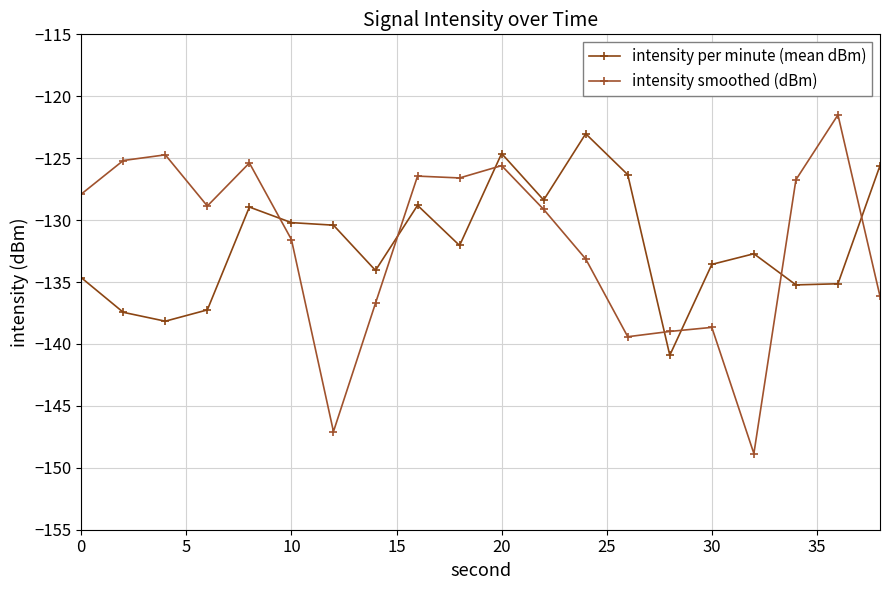

What is the difference between the maximum and second lowest values in the intensity per minute (mean dBm) series?

15.1